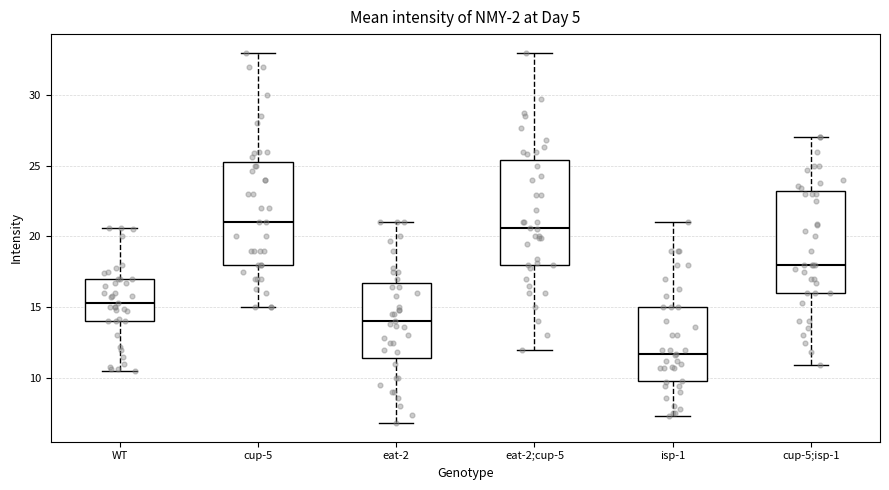

Reading left to right, transcribe this box plot: for each box, give where its median line is, the range the box spans, and where its two whiskers end, as read against the y-axis. The values are not printed on the chart, so give them approximately, as read against the axis.

WT: median 15.5, box 14.0 to 17.0, whiskers 10.5 to 20.5
cup-5: median 21.0, box 18.0 to 25.5, whiskers 15.0 to 33.0
eat-2: median 14.0, box 11.5 to 16.5, whiskers 7.0 to 21.0
eat-2;cup-5: median 20.5, box 18.0 to 25.5, whiskers 12.0 to 33.0
isp-1: median 11.5, box 10.0 to 15.0, whiskers 7.5 to 21.0
cup-5;isp-1: median 18.0, box 16.0 to 23.0, whiskers 11.0 to 27.0